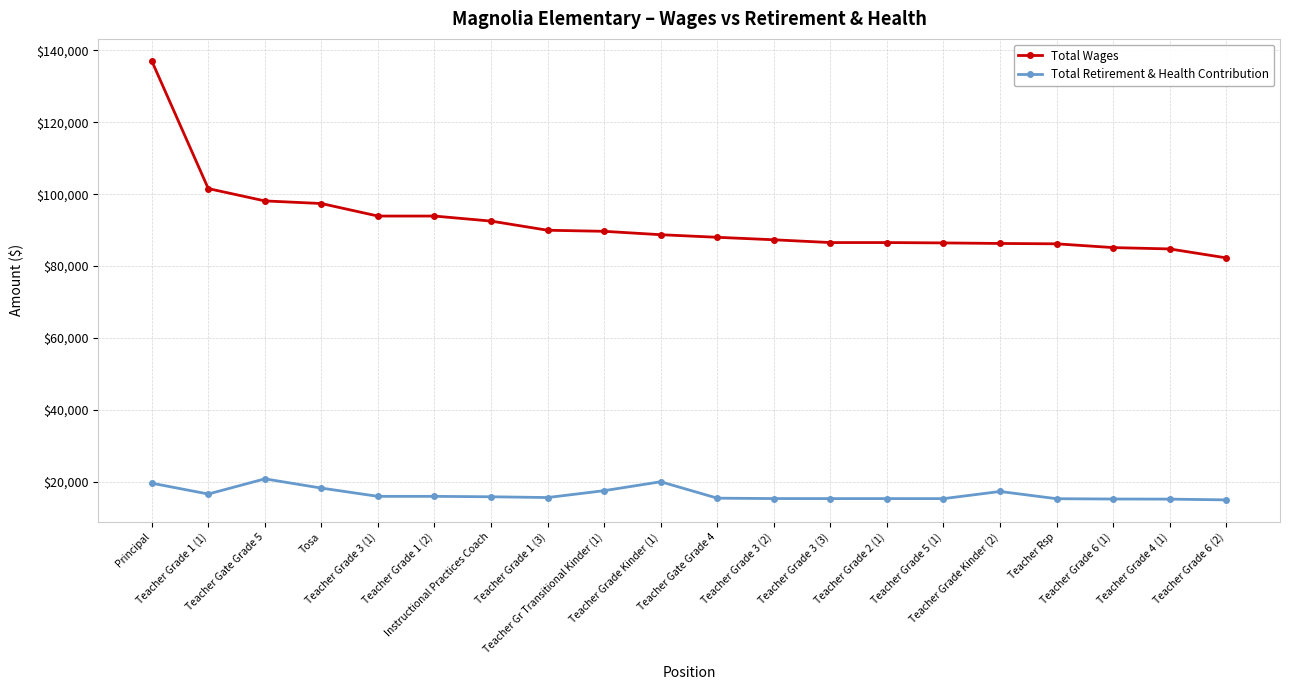

What is the smallest value displayed?

14984